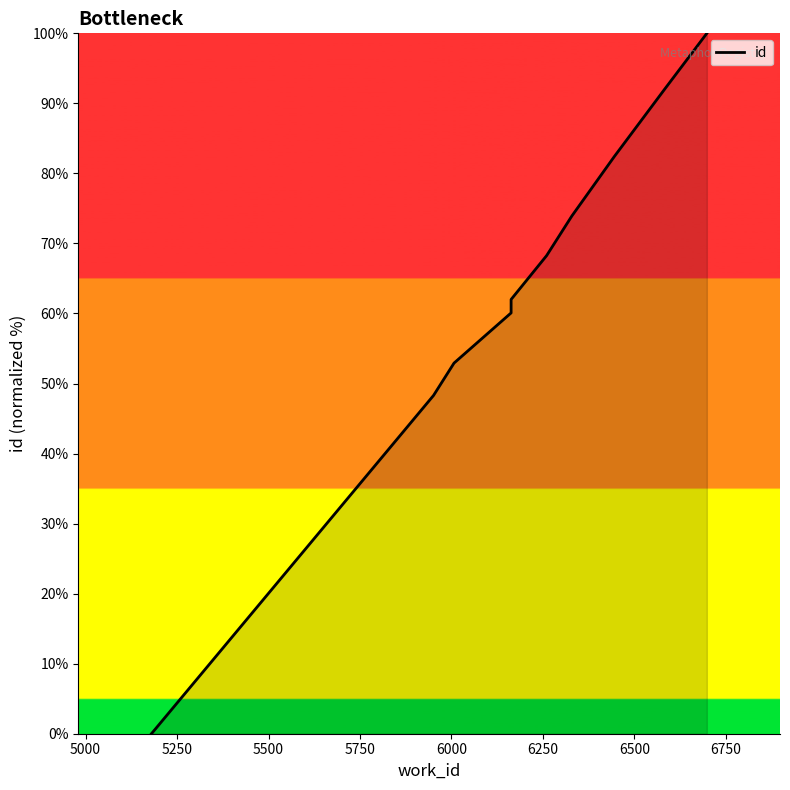

How many data points are less than 68?

5